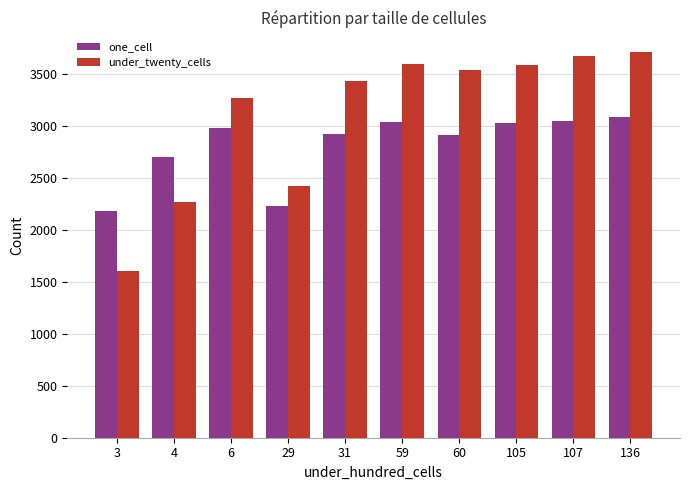

Which series has the largest total across all categories?

under_twenty_cells